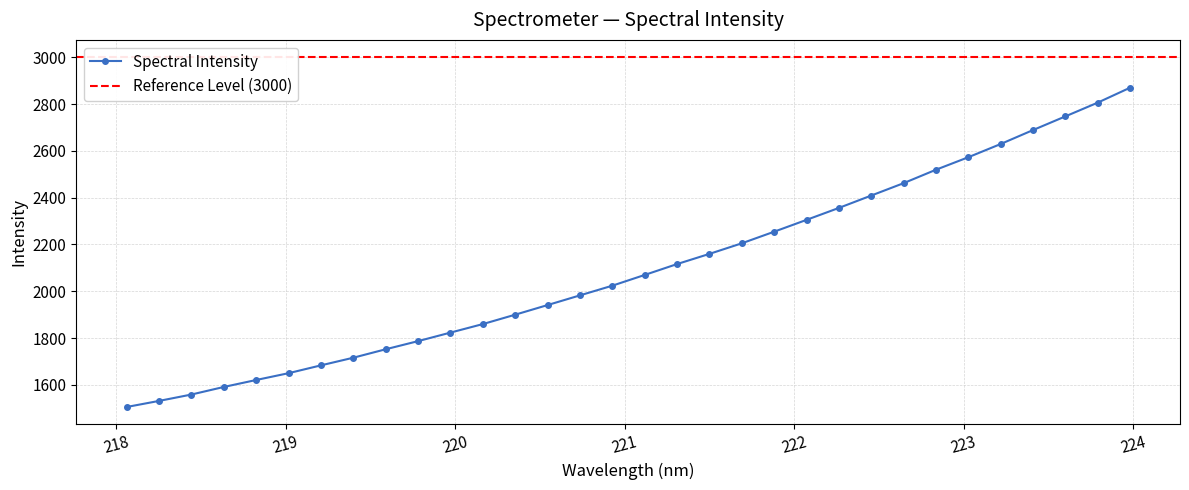

What is the sum of all values?

67092.3